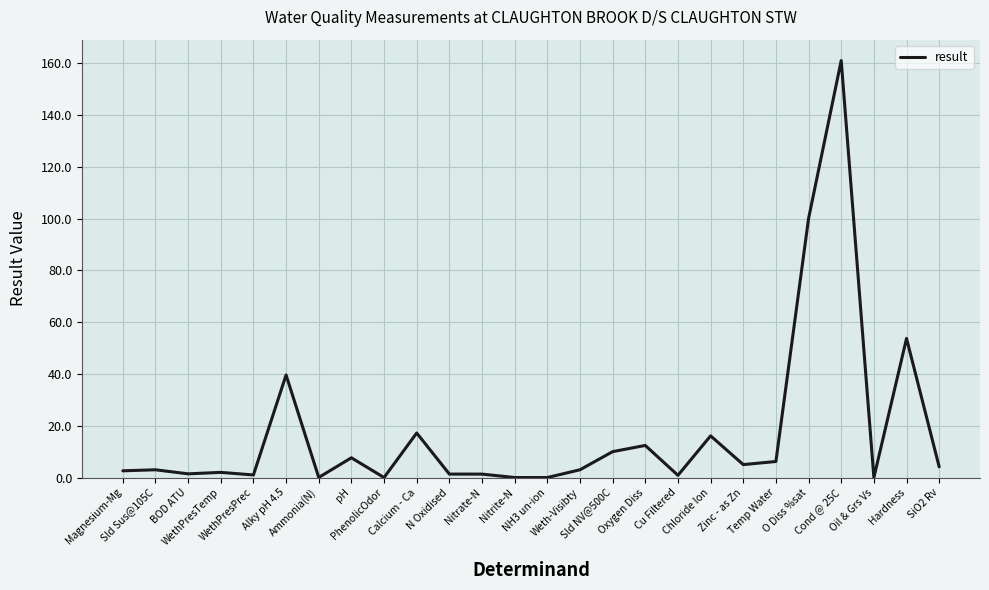

What is the difference between the maximum and minimum values?

161.0